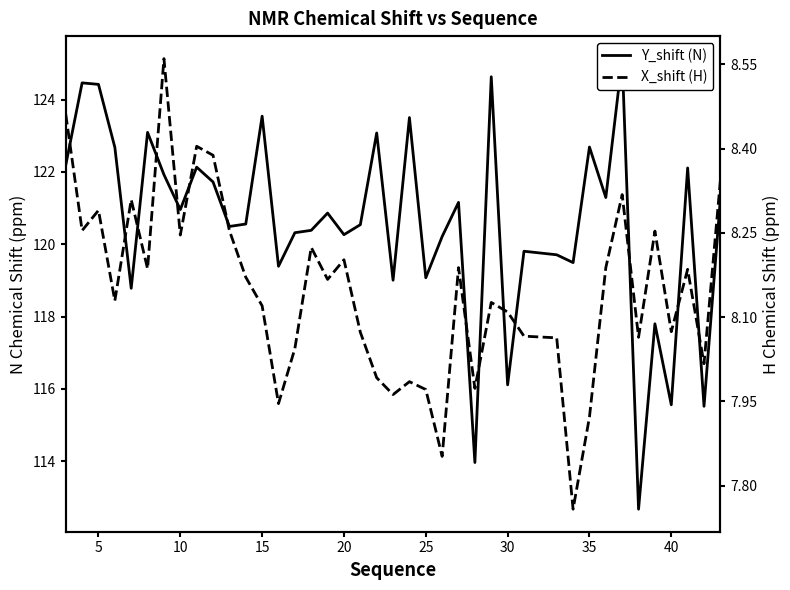

Which series has the largest total across all categories?

Y_shift (N)